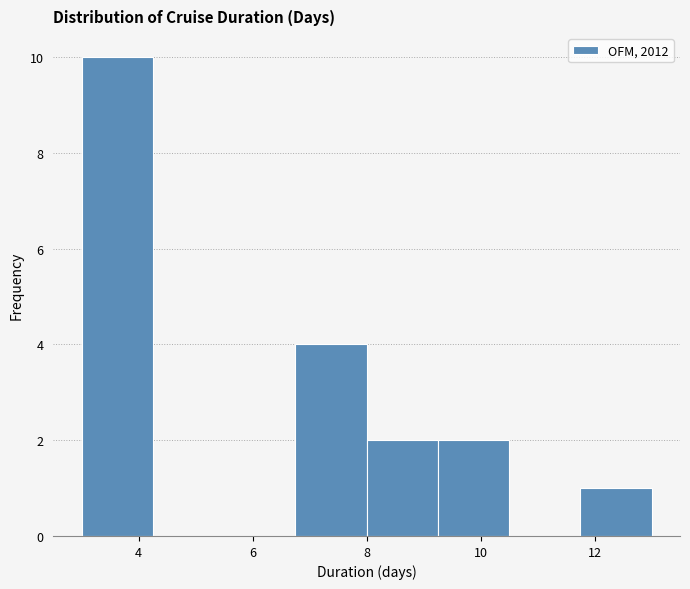

Over which range of the x-axis is the bar tallest?

3.00 to 4.25